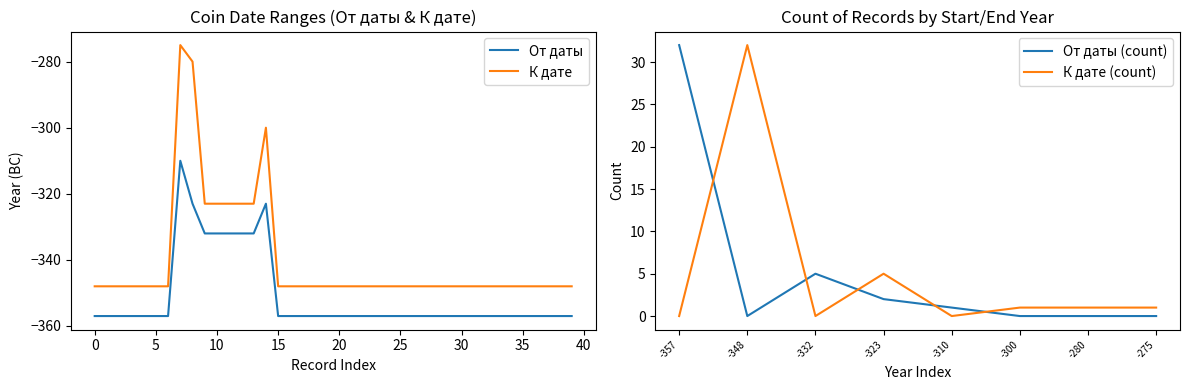

What is the average value of the От даты series?

-351